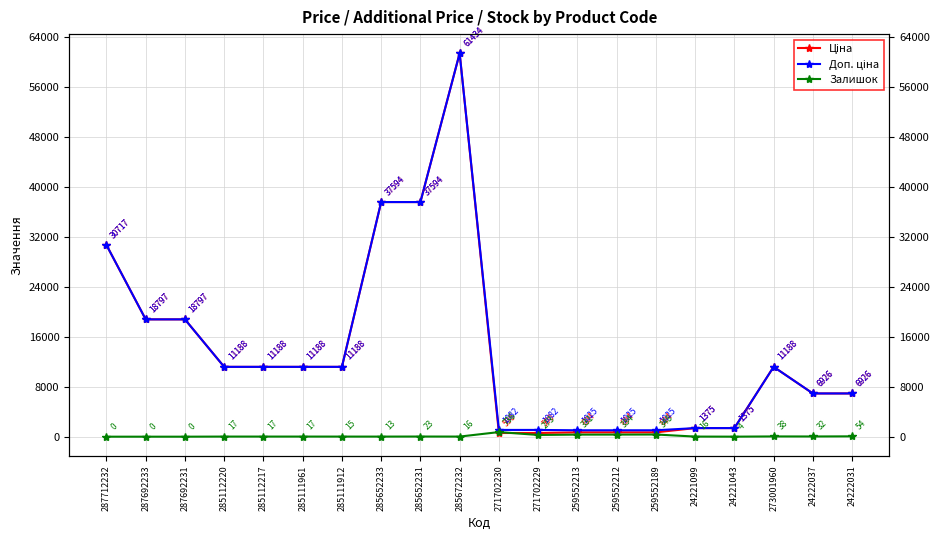

What is the value of the Залишок point at the 9th from the left?

23.0